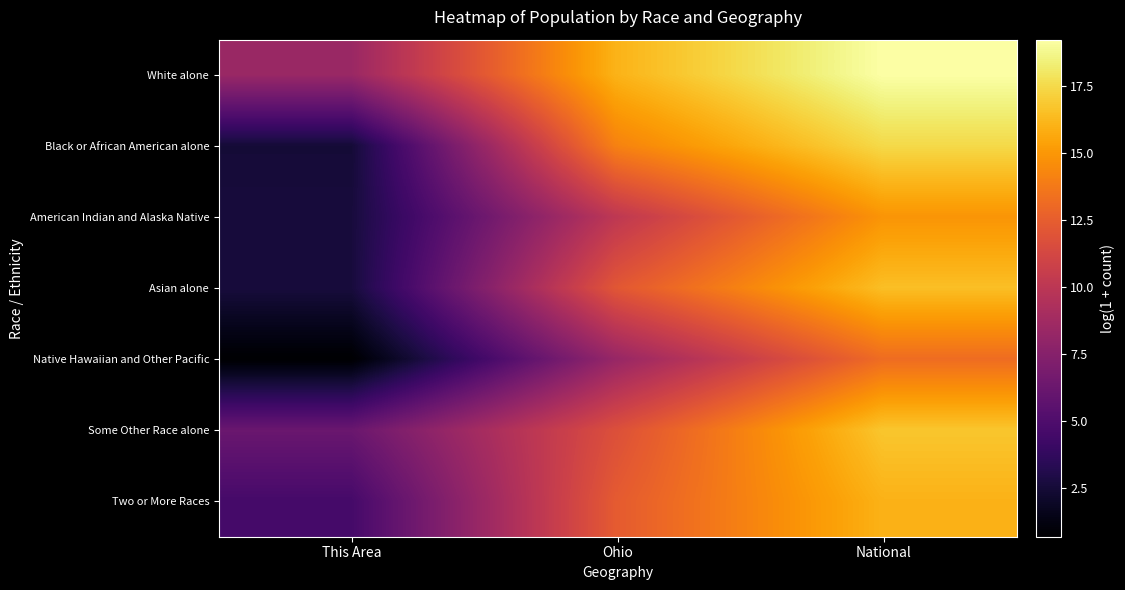

Reading left to right, list all the values displayed in this chart.

White alone: This Area=8.4	Ohio=16.1	National=19.2
Black or African American alone: This Area=2.5	Ohio=14.2	National=17.5
American Indian and Alaska Native: This Area=2.6	Ohio=10.1	National=14.9
Asian alone: This Area=2.6	Ohio=12.2	National=16.5
Native Hawaiian and Other Pacific: This Area=0.7	Ohio=8.3	National=13.2
Some Other Race alone: This Area=6.2	Ohio=11.8	National=16.8
Two or More Races: This Area=4.6	Ohio=12.4	National=16.0